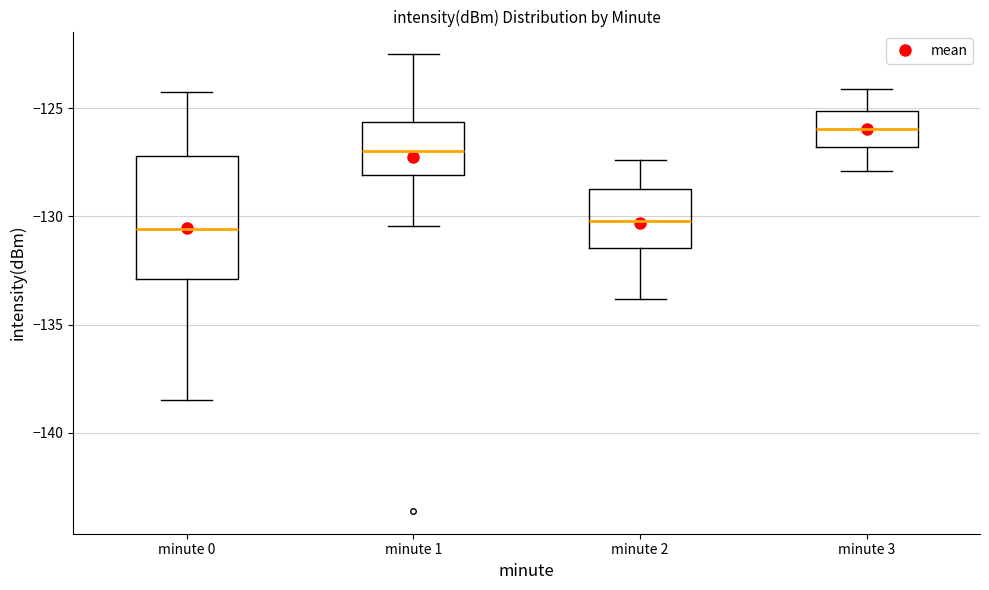

Comparing the boxes themselves (not the whiskers), which one is the tallest?

minute 0